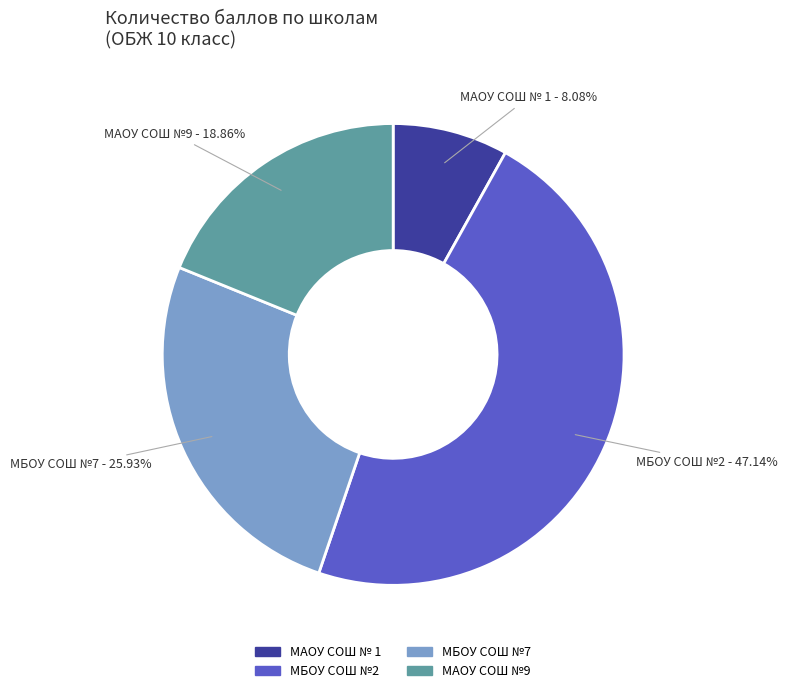

Which category has the biggest portion of the pie?

МБОУ СОШ №2